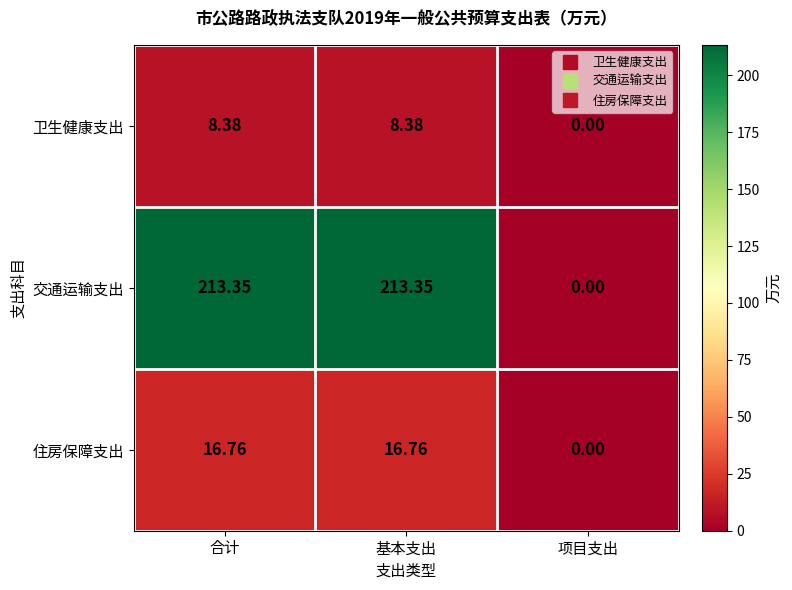

At which label does 住房保障支出 first exceed 16?

合计